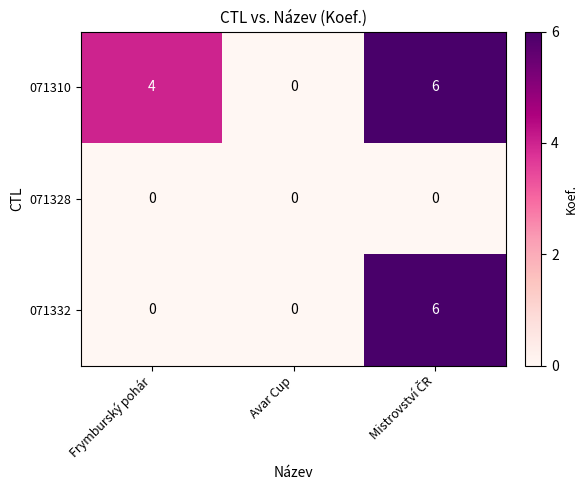

Which series has the largest total across all categories?

071310